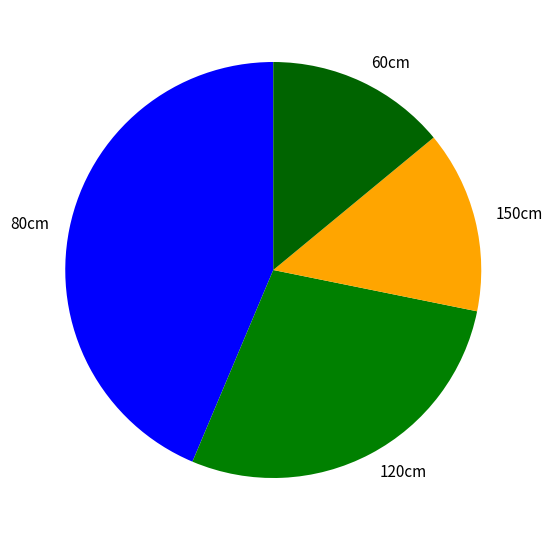

True or false: 150cm accounts for 23% of the total.

False